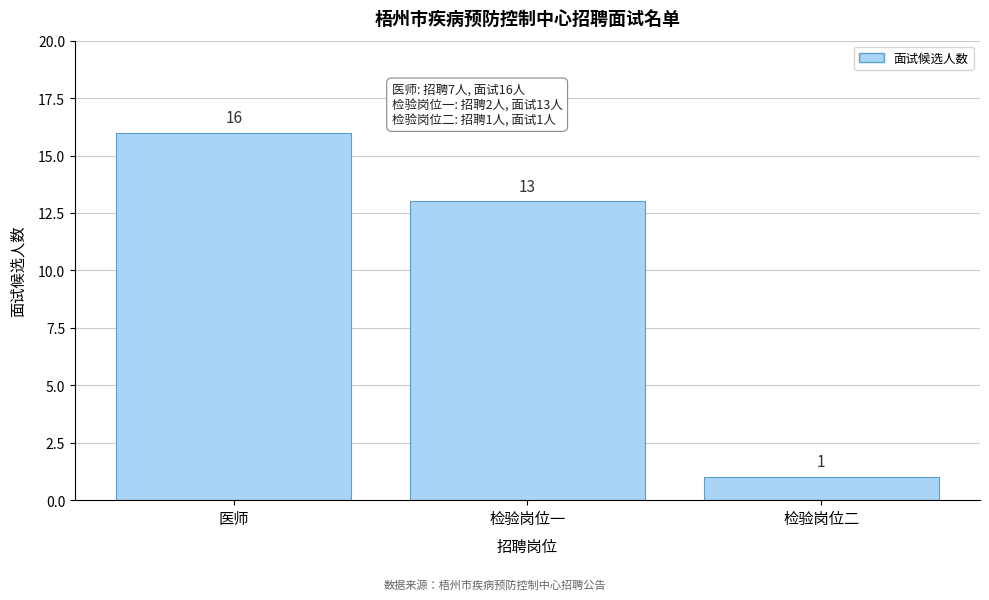

Reading right to left, what are all the values shown in this chart?

1	13	16